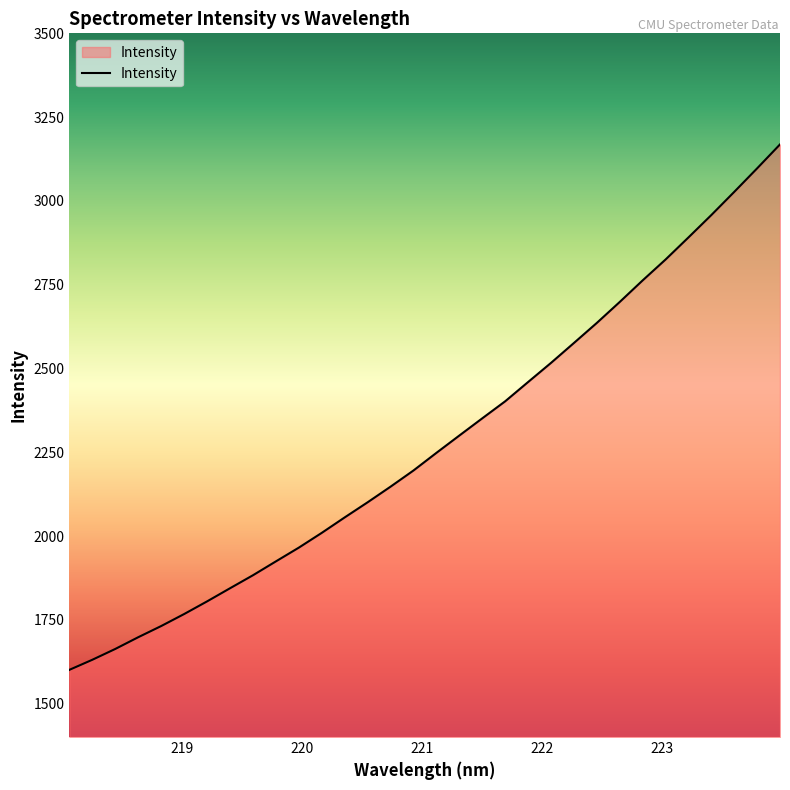

What is the difference between the maximum and minimum values?

1567.9